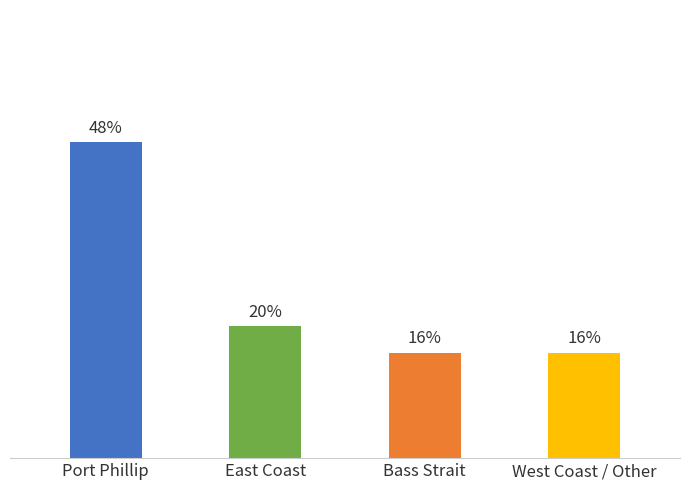

Rank the categories by value from lowest to highest.

Bass Strait, West Coast / Other, East Coast, Port Phillip